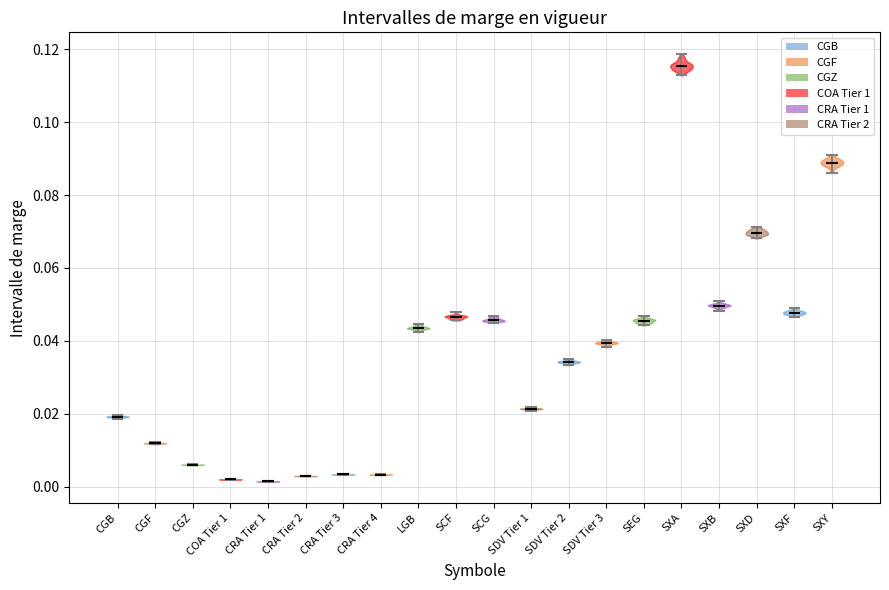

What is the lowest point the violin for SXB reaches on the y-axis? The values are not printed on the chart, so give them approximately, as read against the axis.

0.048